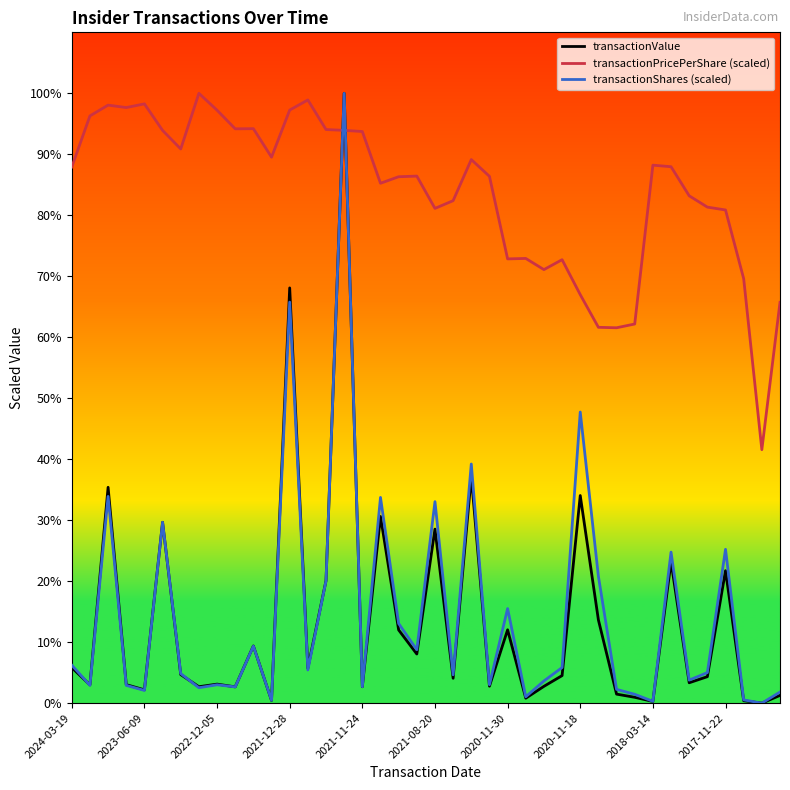

True or false: transactionPricePerShare (scaled) has more than 2 interior local peaks.

True